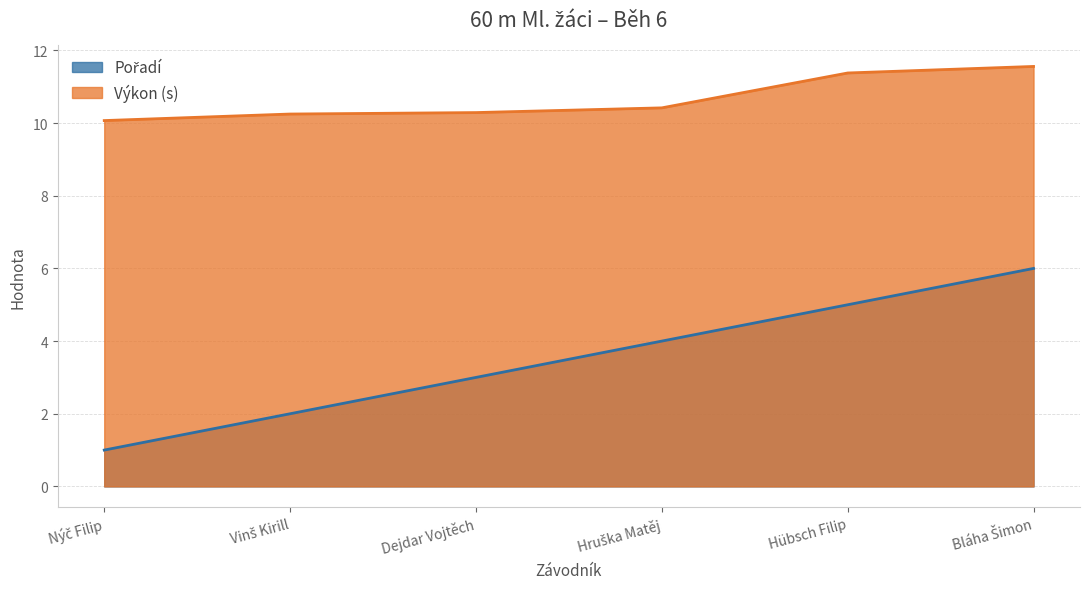

True or false: Pořadí and Výkon cross at least once.

False